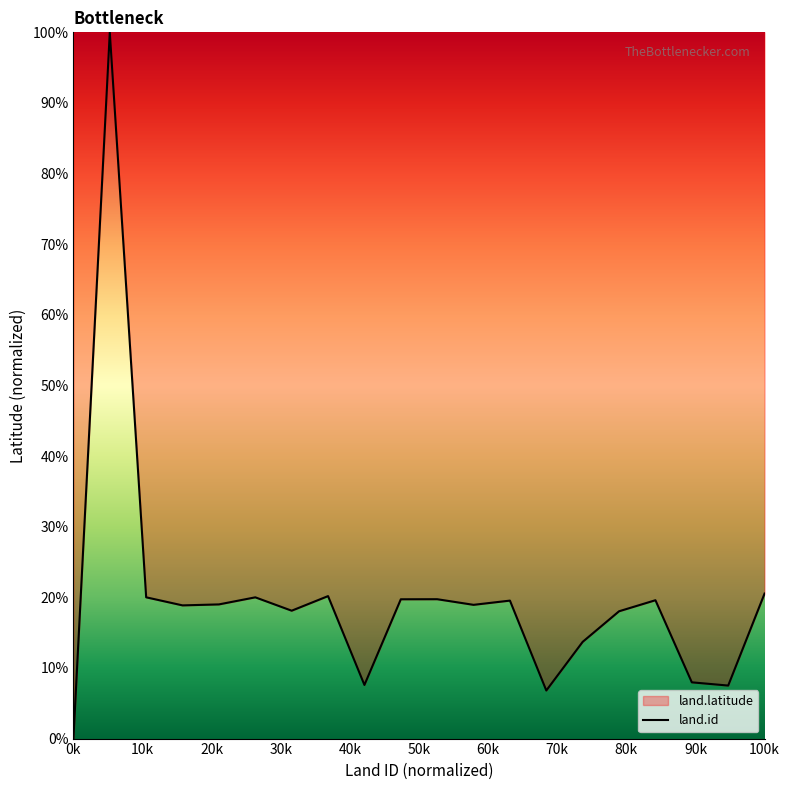

True or false: the data shows 27.1 at 166.

False